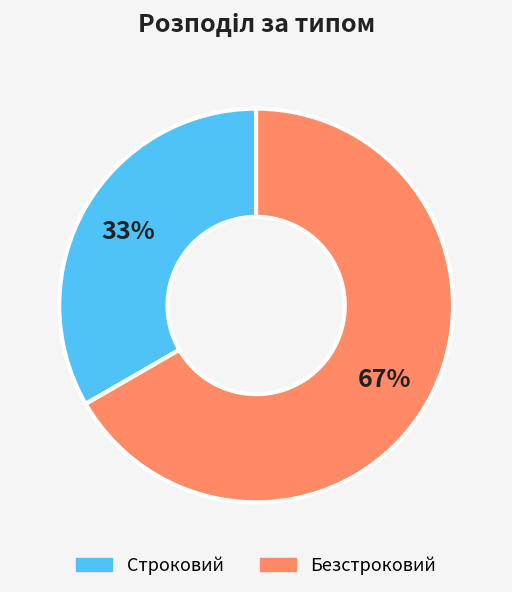

Is it true that Строковий is 33% of the pie?

True